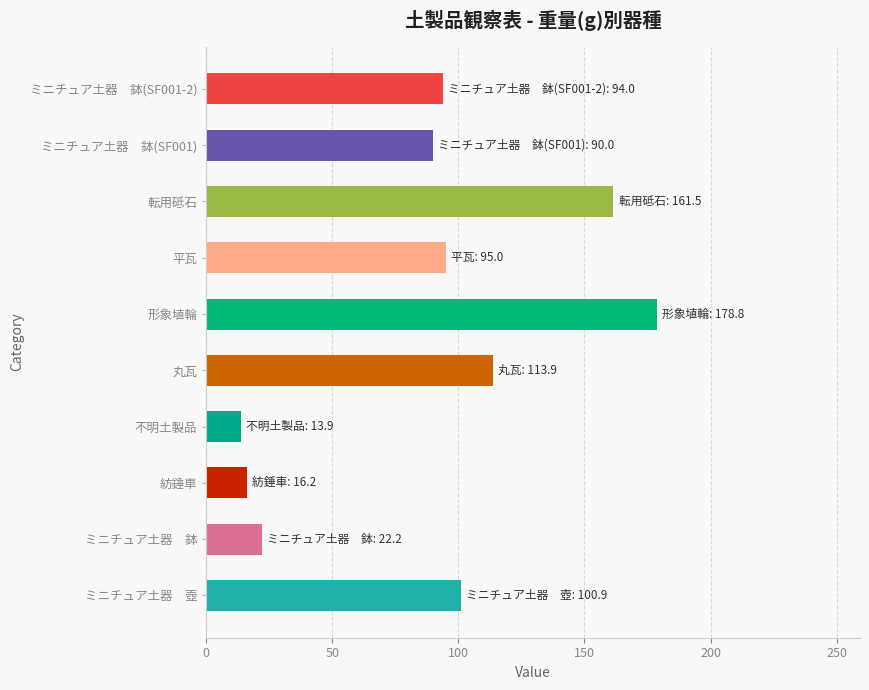

What is the greatest value displayed?

178.8